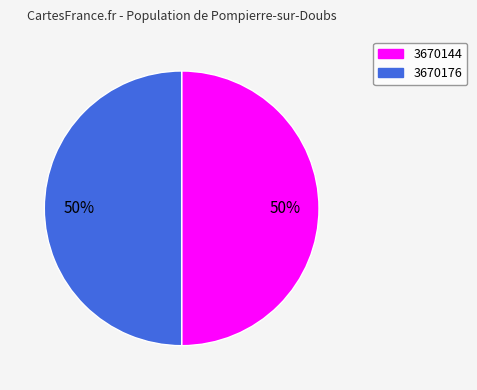

To the nearest percent, what portion does 3670176 represent?

50%